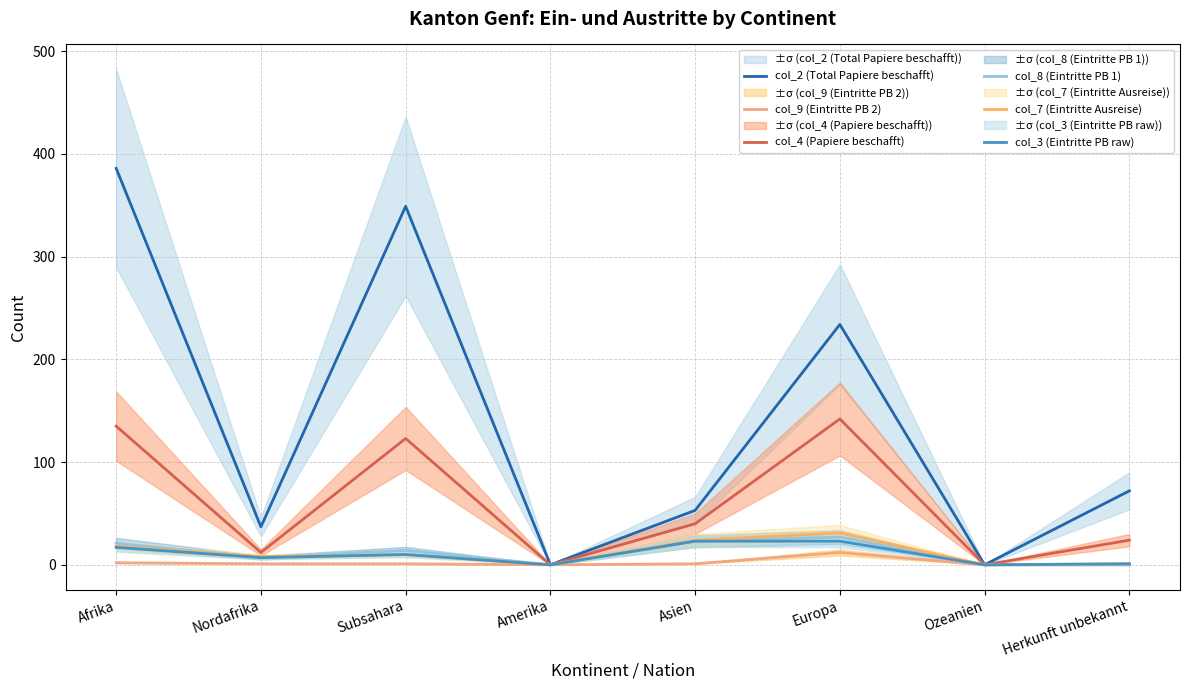

Reading left to right, extract all data points from this chart.

col_2 (Total Papiere beschafft): Afrika=386	Nordafrika=37	Subsahara=349	Amerika=0	Asien=53	Europa=234	Ozeanien=0	Herkunft unbekannt=72
col_9 (Eintritte PB 2): Afrika=2	Nordafrika=1	Subsahara=1	Amerika=0	Asien=1	Europa=12	Ozeanien=0	Herkunft unbekannt=0
col_4 (Papiere beschafft): Afrika=135	Nordafrika=12	Subsahara=123	Amerika=0	Asien=40	Europa=142	Ozeanien=0	Herkunft unbekannt=24
col_8 (Eintritte PB 1): Afrika=21	Nordafrika=7	Subsahara=14	Amerika=0	Asien=23	Europa=27	Ozeanien=0	Herkunft unbekannt=0
col_7 (Eintritte Ausreise): Afrika=18	Nordafrika=8	Subsahara=10	Amerika=0	Asien=24	Europa=31	Ozeanien=0	Herkunft unbekannt=1
col_3 (Eintritte PB raw): Afrika=17	Nordafrika=7	Subsahara=10	Amerika=0	Asien=23	Europa=23	Ozeanien=0	Herkunft unbekannt=1